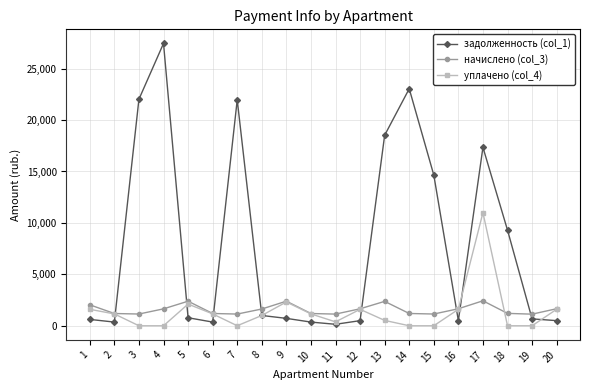

How many categories are shown in the chart?

20